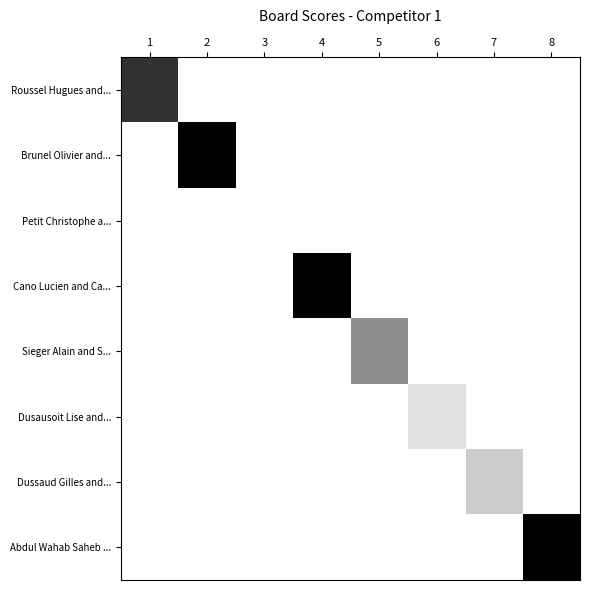

Between 3 and 8, which is larger?

3